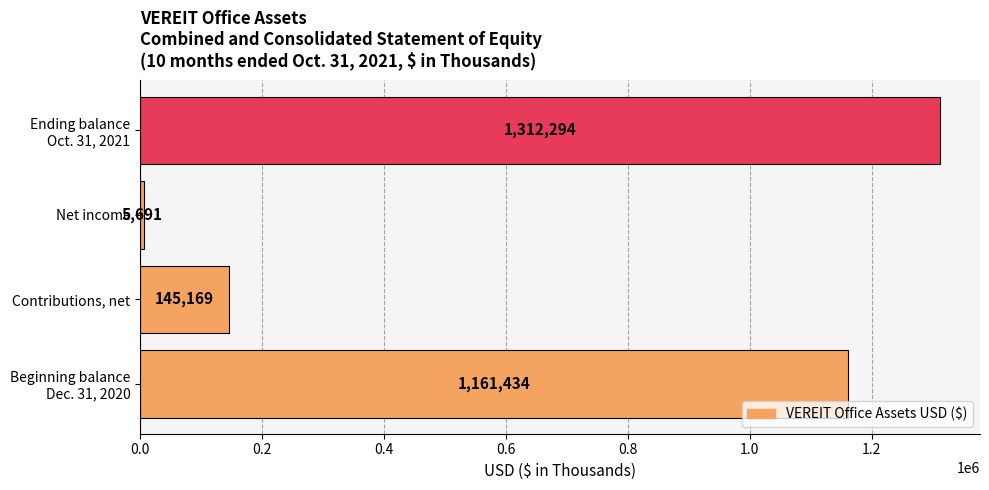

What is the smallest value displayed?

5691